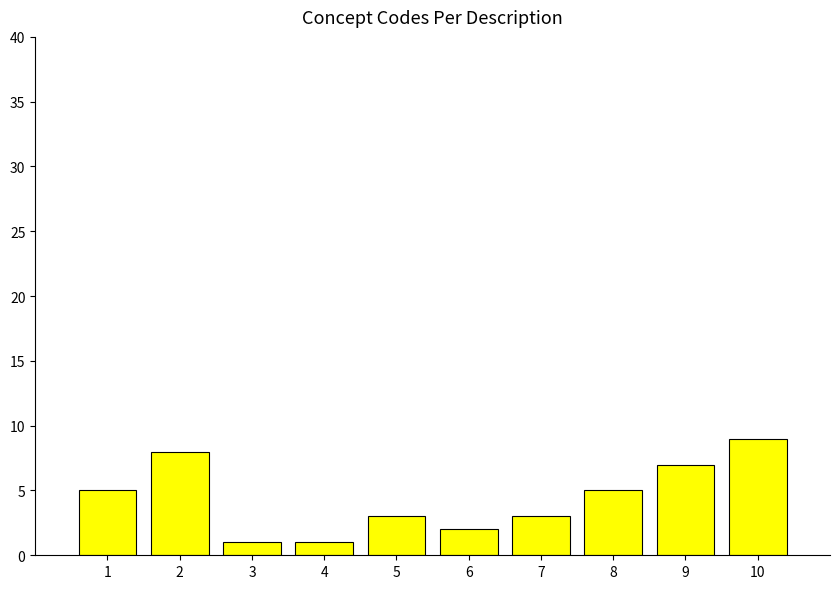

What is the sum of the values at 6 and 10?

11